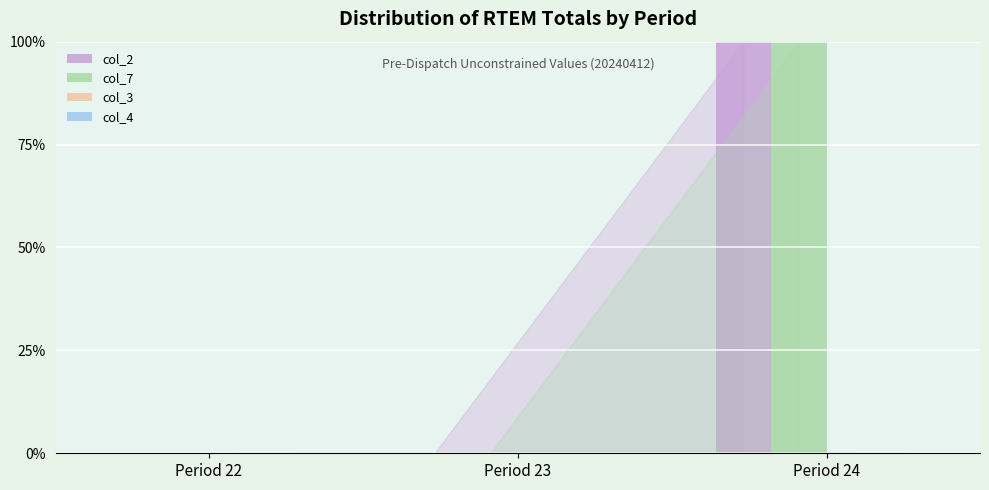

Is the value of col_7 at Period 24 greater than the value of col_2 at Period 23?

Yes